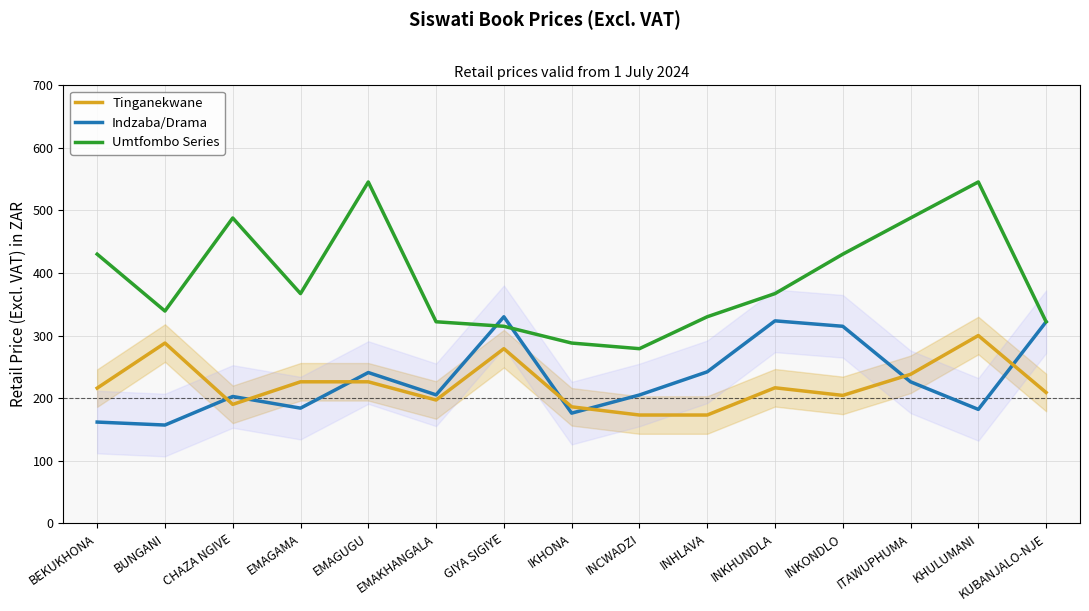

True or false: Indzaba/Drama and Tinganekwane intersect in this chart.

True